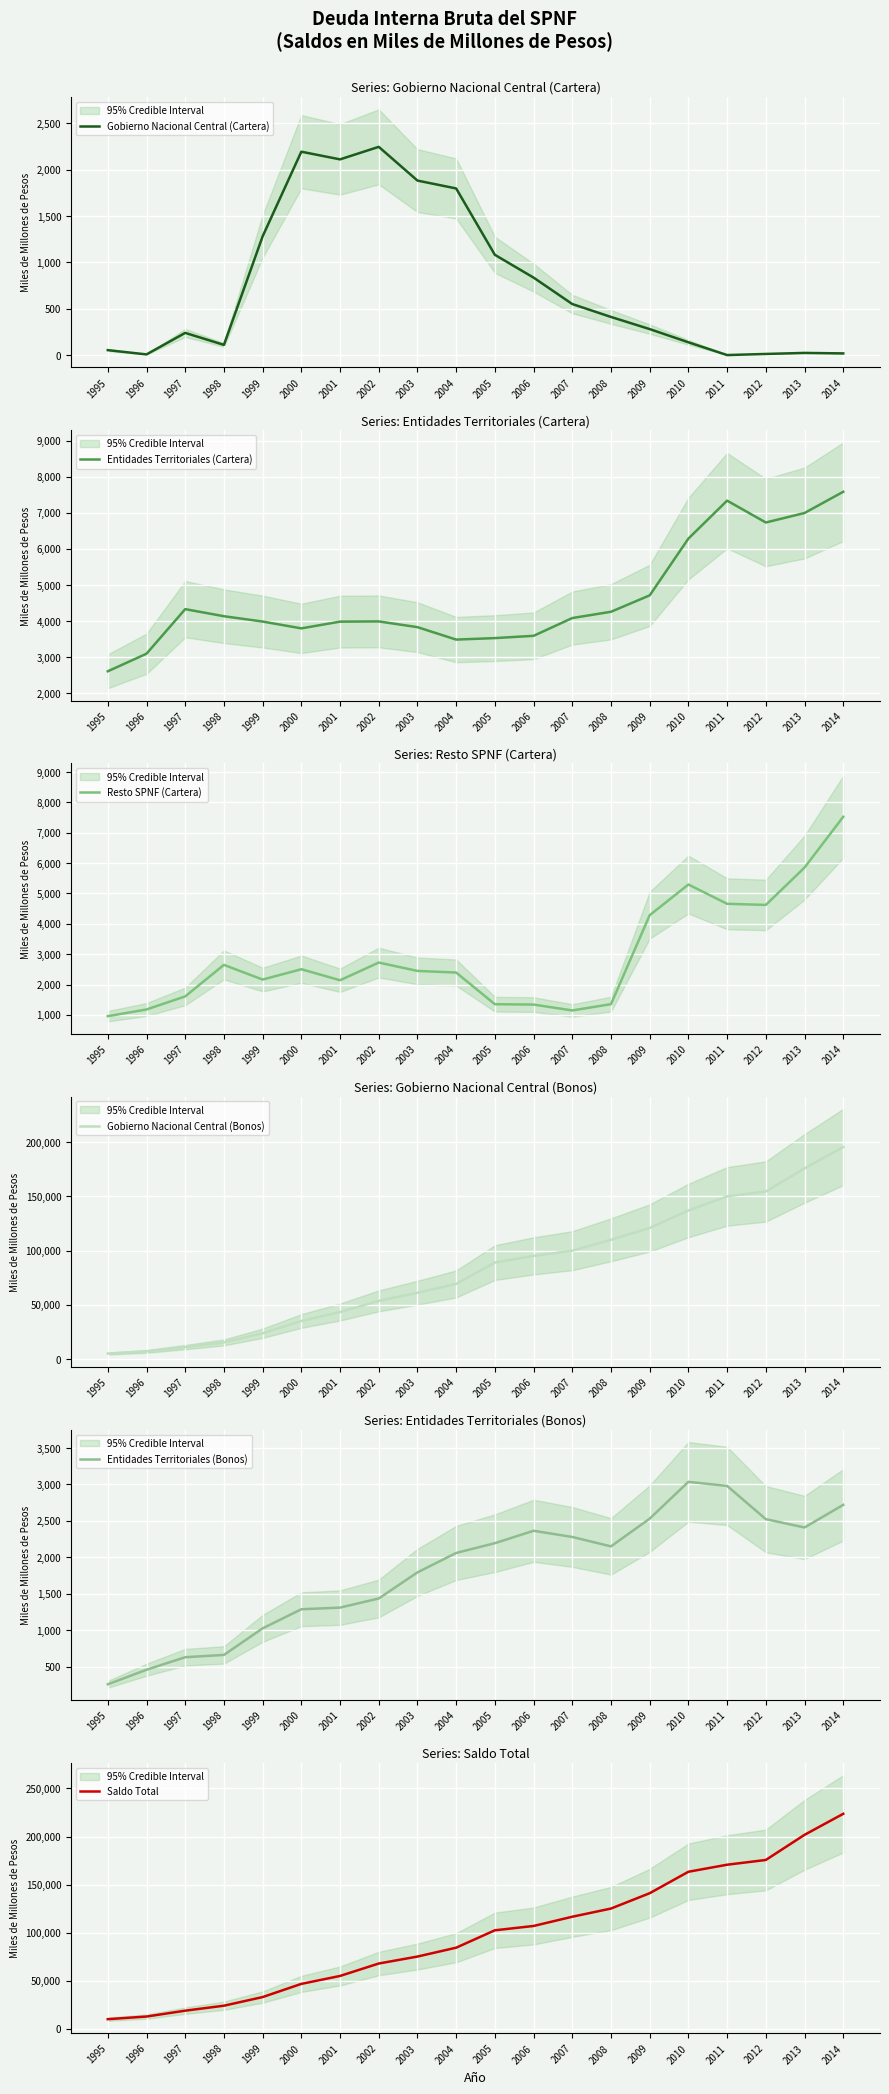

How many lines are shown in the chart?

6